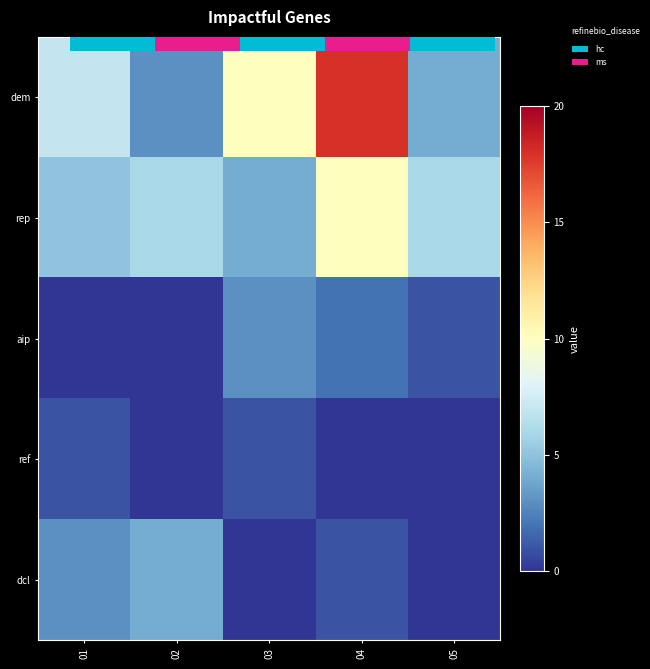

Which series has the largest total across all categories?

dem